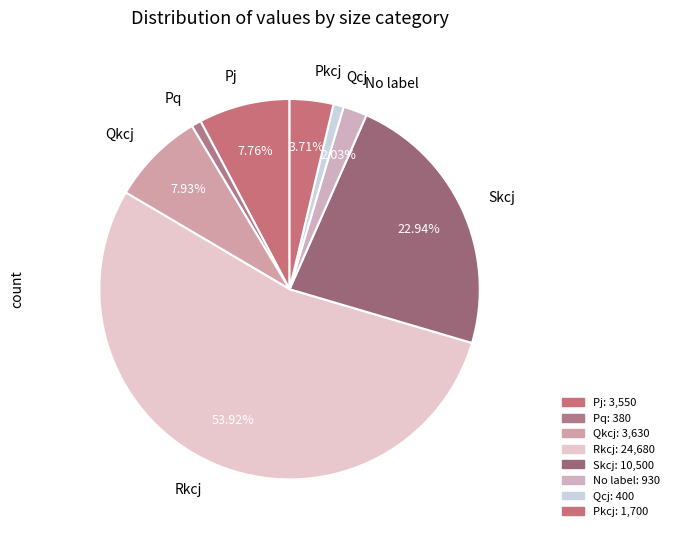

How many segments does this pie chart have?

8